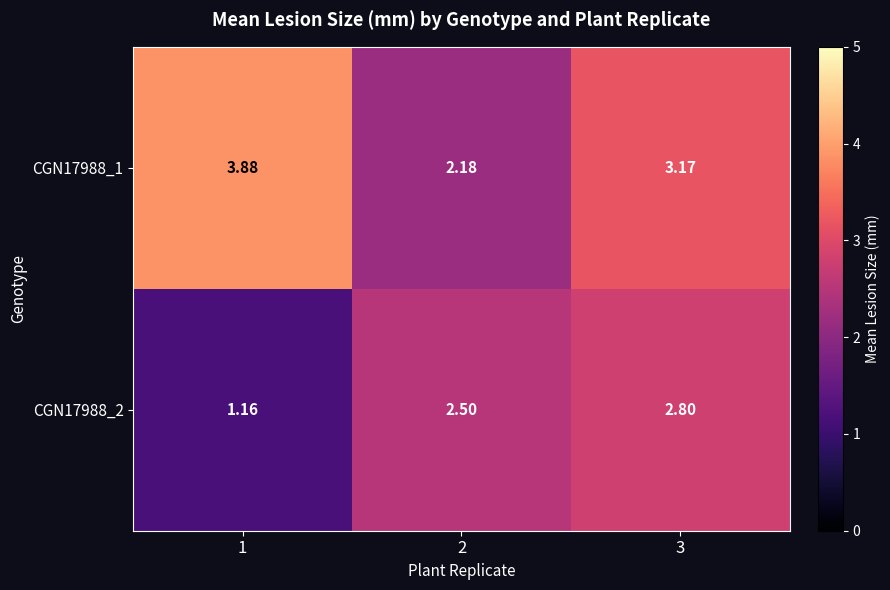

Is the value of CGN17988_2 at 2 greater than the value of CGN17988_1 at 2?

Yes